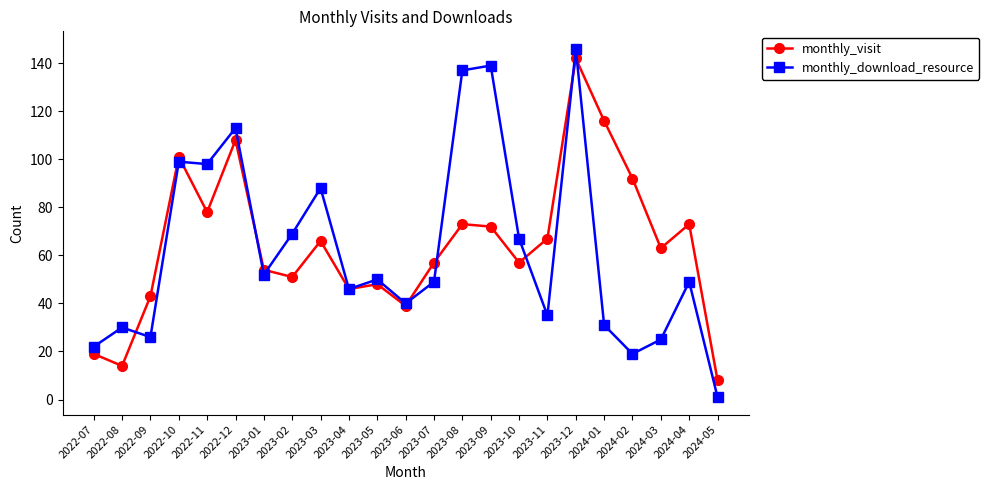

Reading left to right, extract all data points from this chart.

monthly_visit: 2022-07=19	2022-08=14	2022-09=43	2022-10=101	2022-11=78	2022-12=108	2023-01=54	2023-02=51	2023-03=66	2023-04=46	2023-05=48	2023-06=39	2023-07=57	2023-08=73	2023-09=72	2023-10=57	2023-11=67	2023-12=142	2024-01=116	2024-02=92	2024-03=63	2024-04=73	2024-05=8
monthly_download_resource: 2022-07=22	2022-08=30	2022-09=26	2022-10=99	2022-11=98	2022-12=113	2023-01=52	2023-02=69	2023-03=88	2023-04=46	2023-05=50	2023-06=40	2023-07=49	2023-08=137	2023-09=139	2023-10=67	2023-11=35	2023-12=146	2024-01=31	2024-02=19	2024-03=25	2024-04=49	2024-05=1